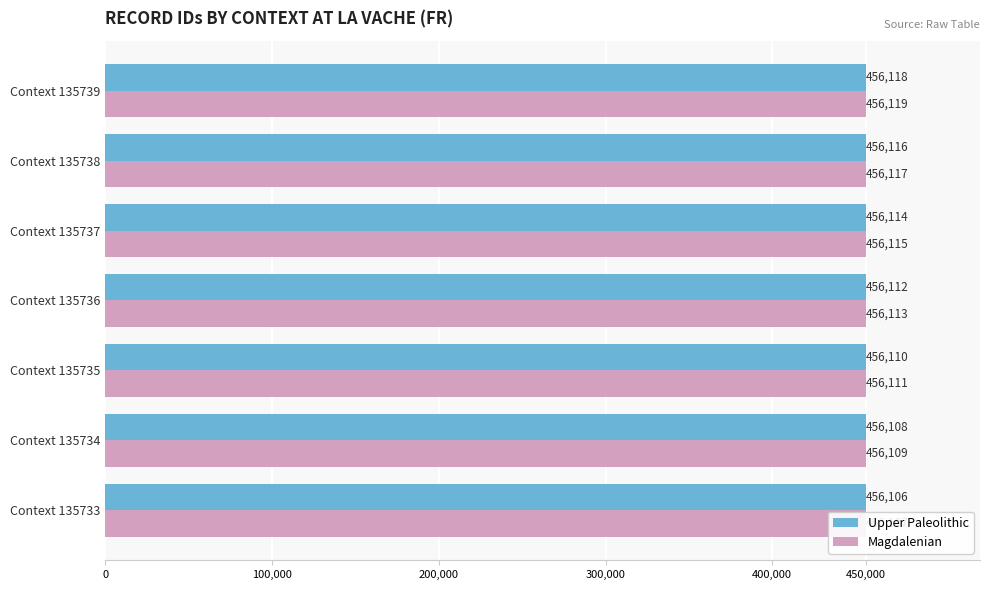

Which has a higher value, Context 135733 or Context 135734?

Context 135734